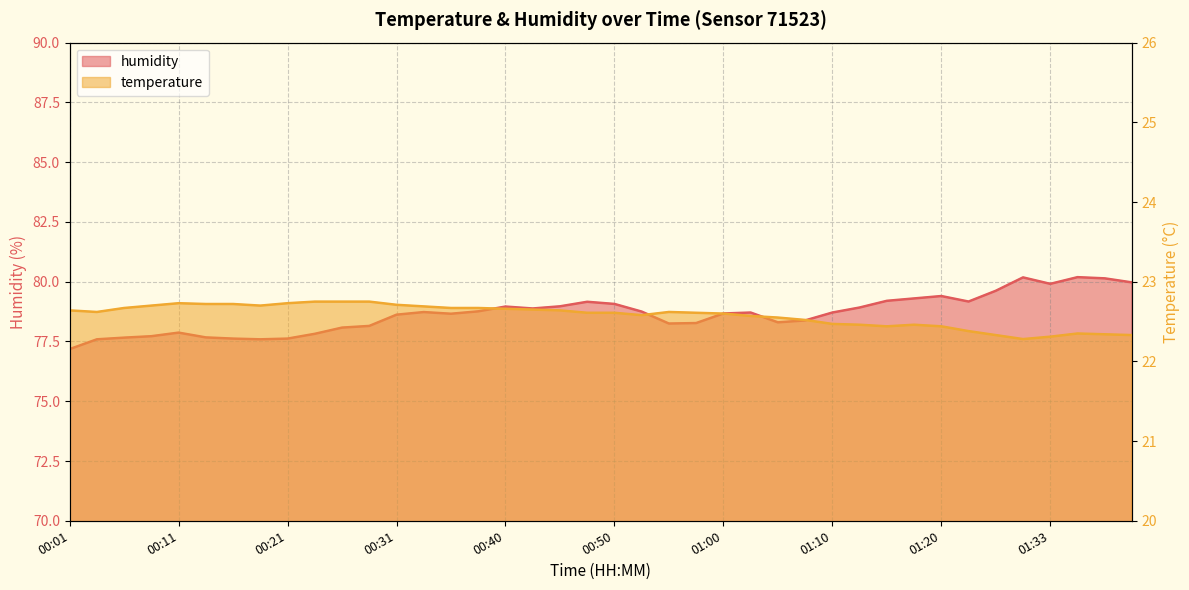

How many interior local peaks does the temperature series have?

4